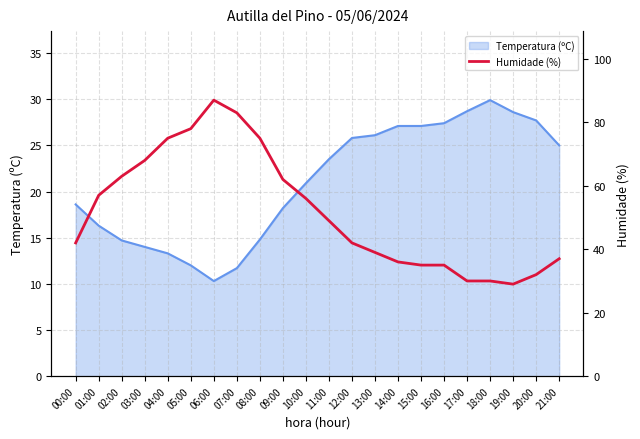

Reading left to right, what are all the values shown in this chart?

00:00=42	01:00=57	02:00=63	03:00=68	04:00=75	05:00=78	06:00=87	07:00=83	08:00=75	09:00=62	10:00=56	11:00=49	12:00=42	13:00=39	14:00=36	15:00=35	16:00=35	17:00=30	18:00=30	19:00=29	20:00=32	21:00=37